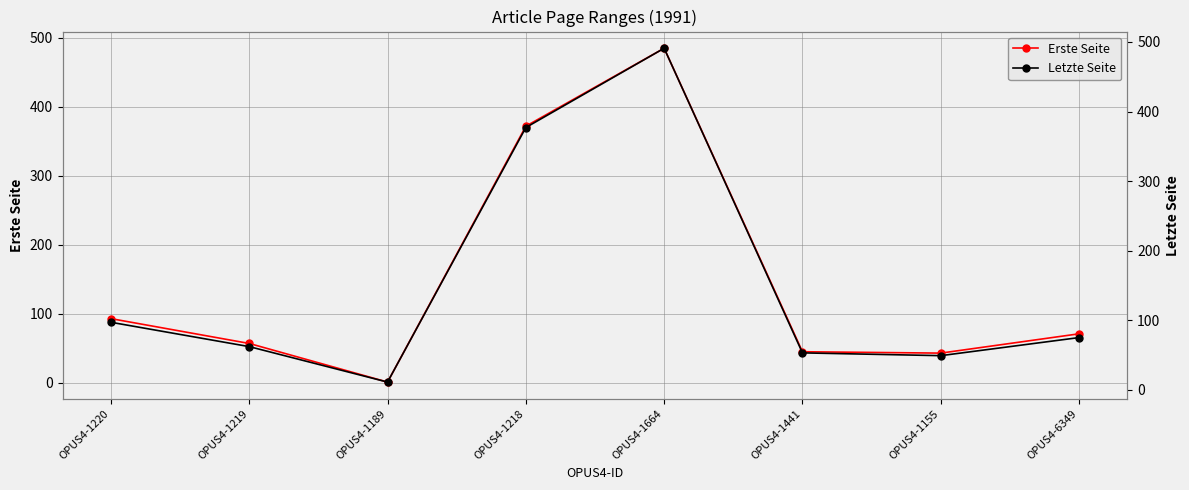

How many series are shown in this chart?

2